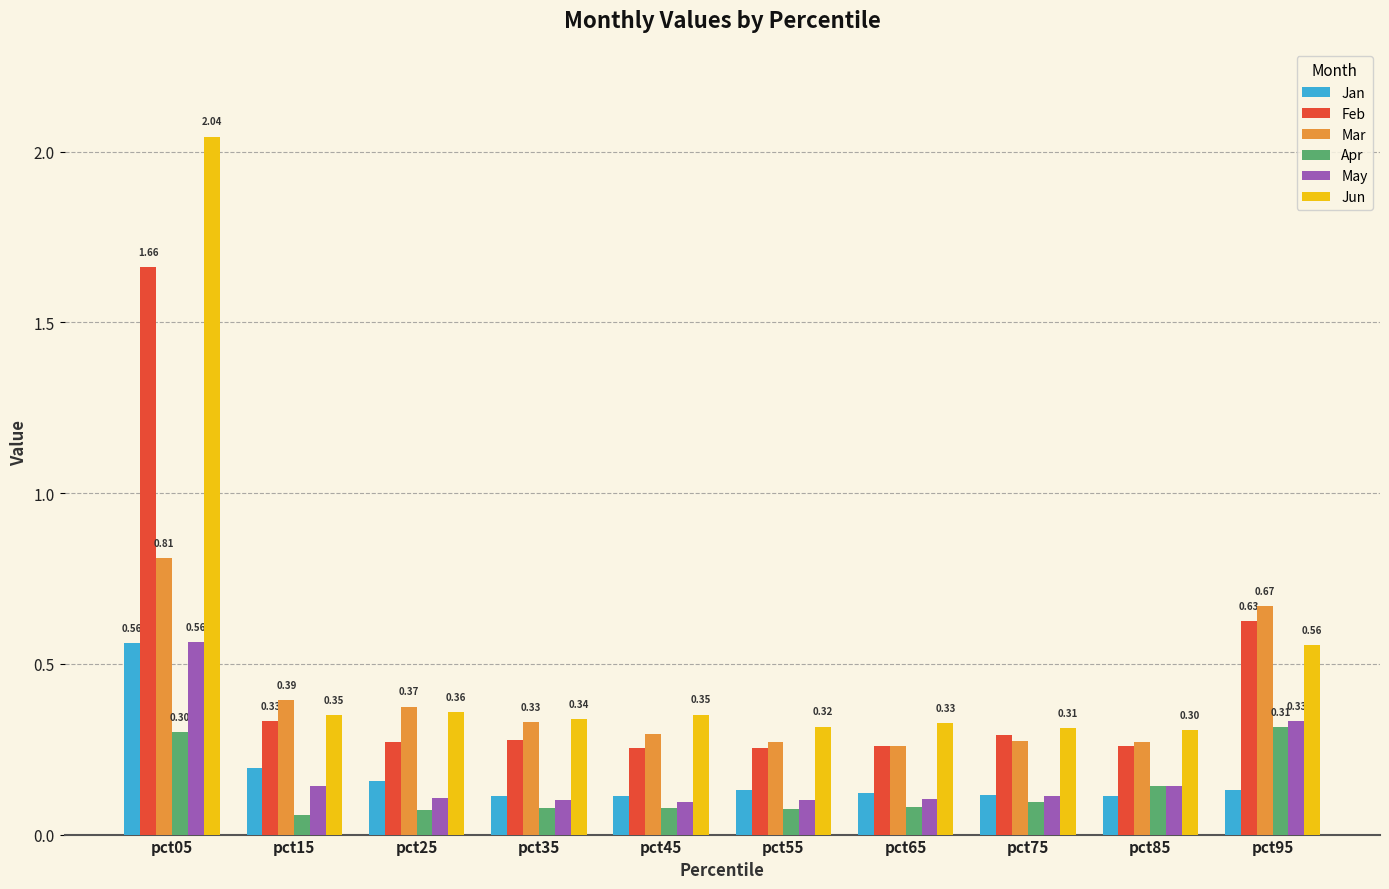

What is the sum of the Mar values at pct85 and pct55?

0.5